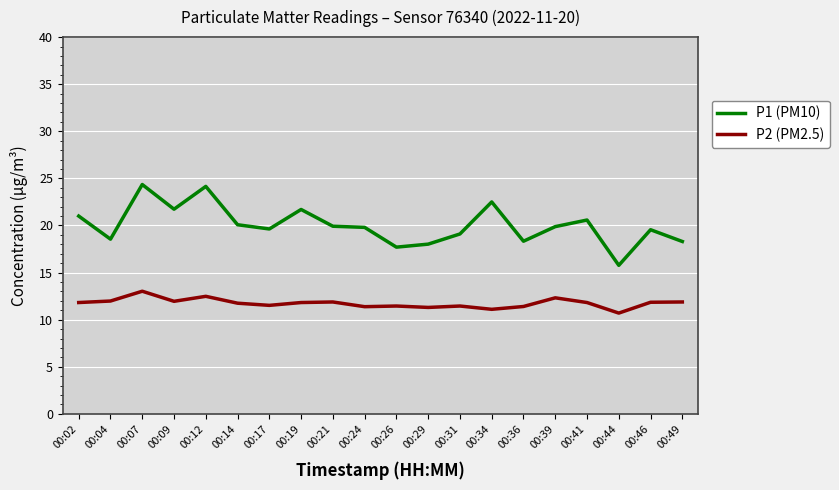

What is the total value across all series at 00:04?

30.5